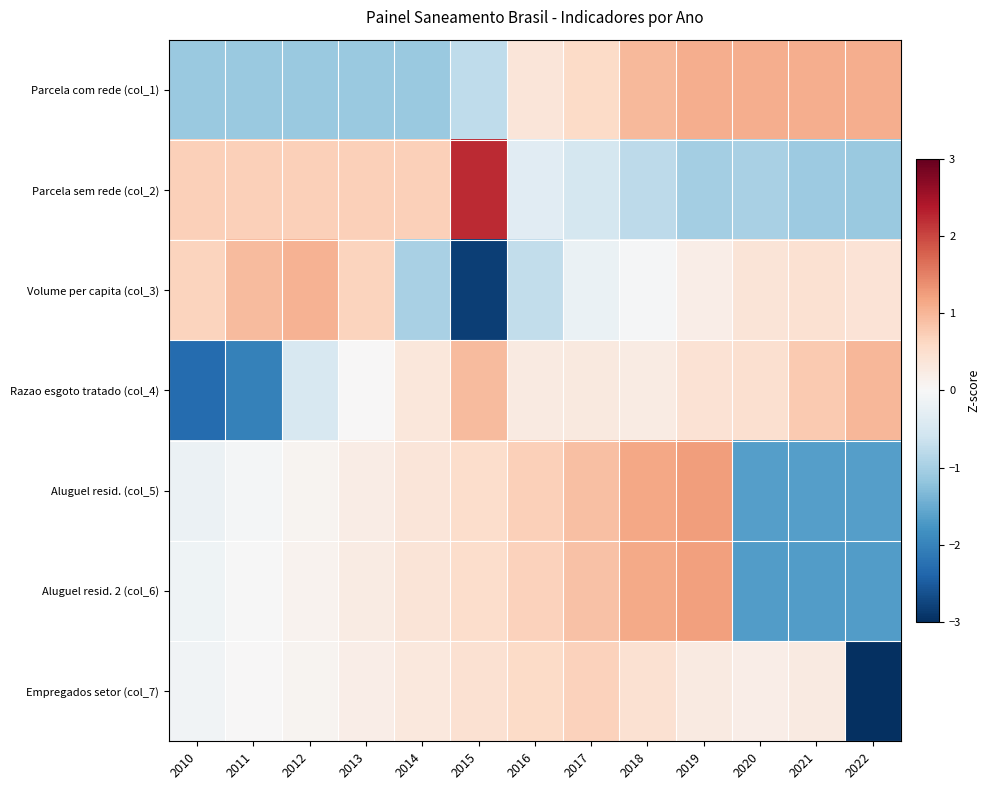

Reading left to right, transcribe all the data shown in this chart.

Parcela com rede (col_1): 2010=-1.1	2011=-1.1	2012=-1.1	2013=-1.1	2014=-1.1	2015=-0.8	2016=0.4	2017=0.6	2018=1.0	2019=1.1	2020=1.1	2021=1.1	2022=1.1
Parcela sem rede (col_2): 2010=0.7	2011=0.7	2012=0.7	2013=0.7	2014=0.7	2015=2.2	2016=-0.3	2017=-0.5	2018=-0.8	2019=-1.0	2020=-1.0	2021=-1.1	2022=-1.1
Volume per capita (col_3): 2010=0.7	2011=0.9	2012=1.0	2013=0.7	2014=-1.0	2015=-2.8	2016=-0.7	2017=-0.2	2018=-0.0	2019=0.2	2020=0.4	2021=0.5	2022=0.4
Razao esgoto tratado (col_4): 2010=-2.3	2011=-2.0	2012=-0.5	2013=0.0	2014=0.4	2015=0.9	2016=0.3	2017=0.3	2018=0.2	2019=0.4	2020=0.5	2021=0.8	2022=1.0
Aluguel resid. (col_5): 2010=-0.2	2011=-0.1	2012=0.1	2013=0.2	2014=0.4	2015=0.5	2016=0.7	2017=0.9	2018=1.2	2019=1.3	2020=-1.7	2021=-1.7	2022=-1.7
Aluguel resid. 2 (col_6): 2010=-0.1	2011=-0.0	2012=0.1	2013=0.2	2014=0.4	2015=0.5	2016=0.7	2017=0.9	2018=1.1	2019=1.2	2020=-1.7	2021=-1.7	2022=-1.7
Empregados setor (col_7): 2010=-0.1	2011=0.0	2012=0.1	2013=0.2	2014=0.3	2015=0.4	2016=0.6	2017=0.7	2018=0.4	2019=0.3	2020=0.2	2021=0.3	2022=-3.4